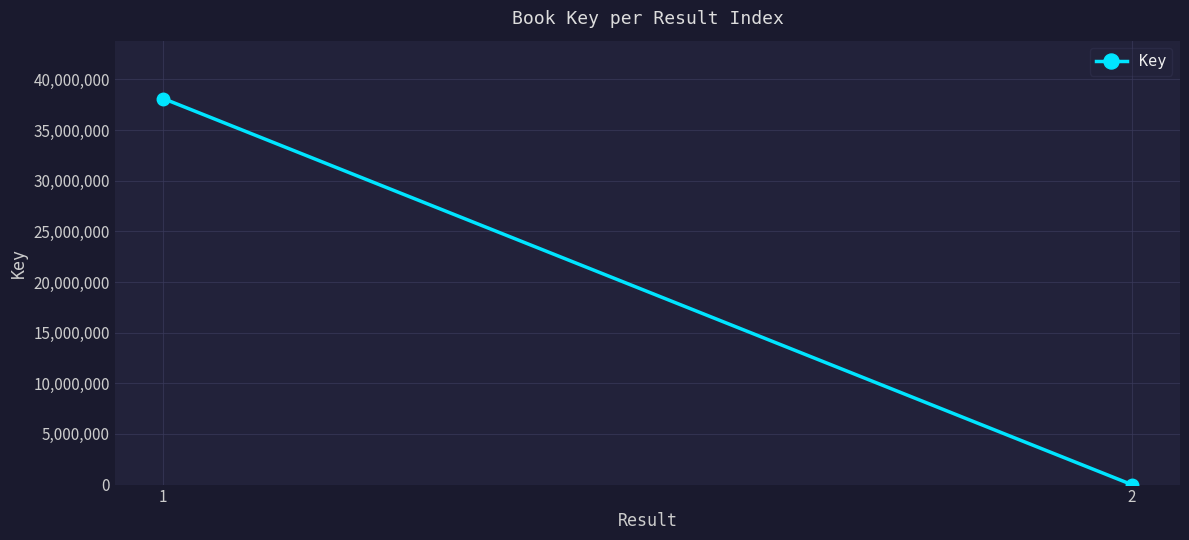

What is the sum of all values?

38111729